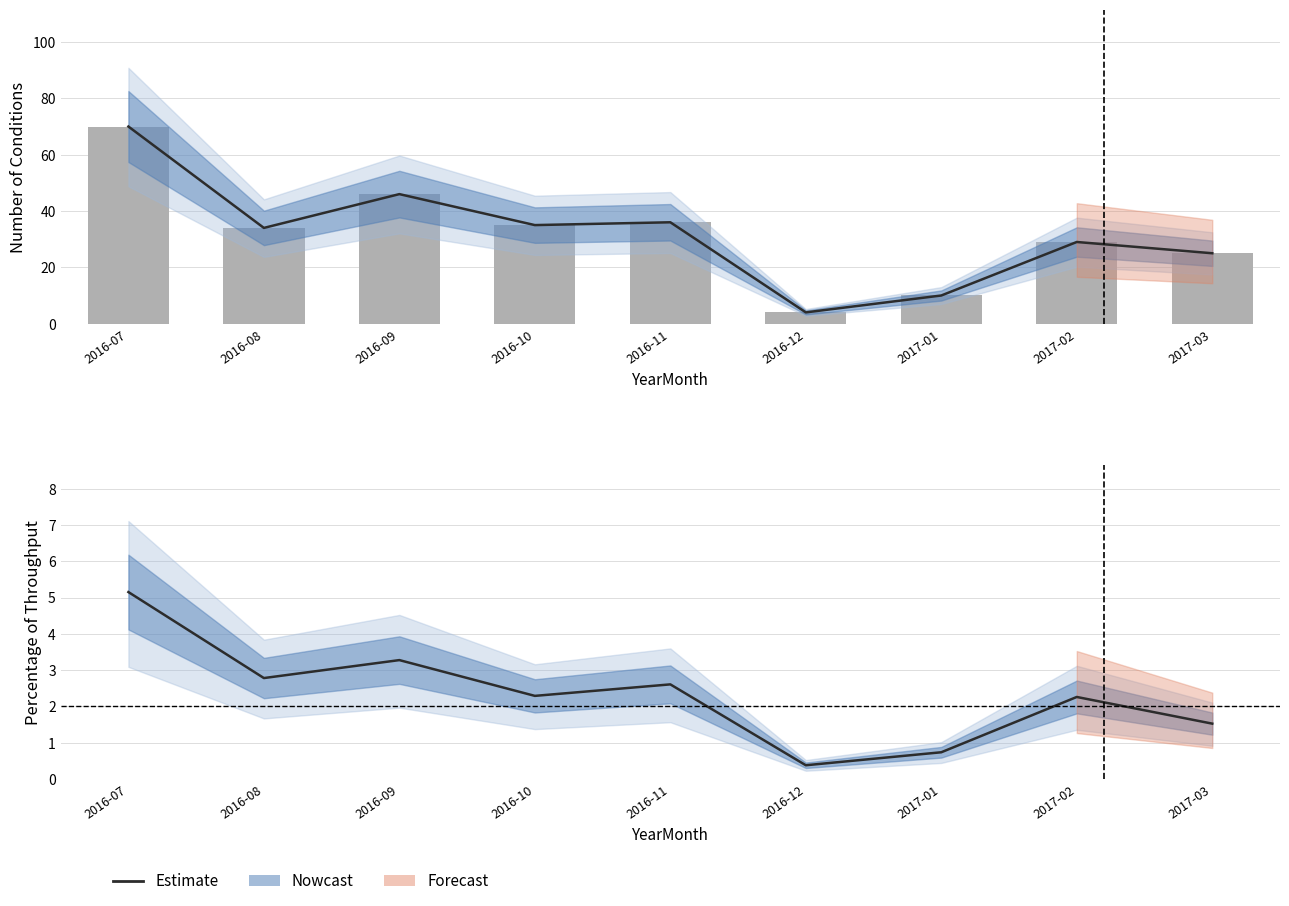

The chart shows a value of 42 at 2017-02. True or false?

False